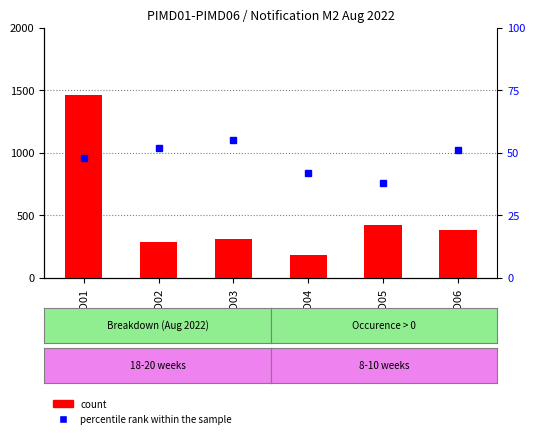

Reading left to right, transcribe all the data shown in this chart.

count: 1460	290	310	185	420	380
percentile rank within the sample: 48	52	55	42	38	51